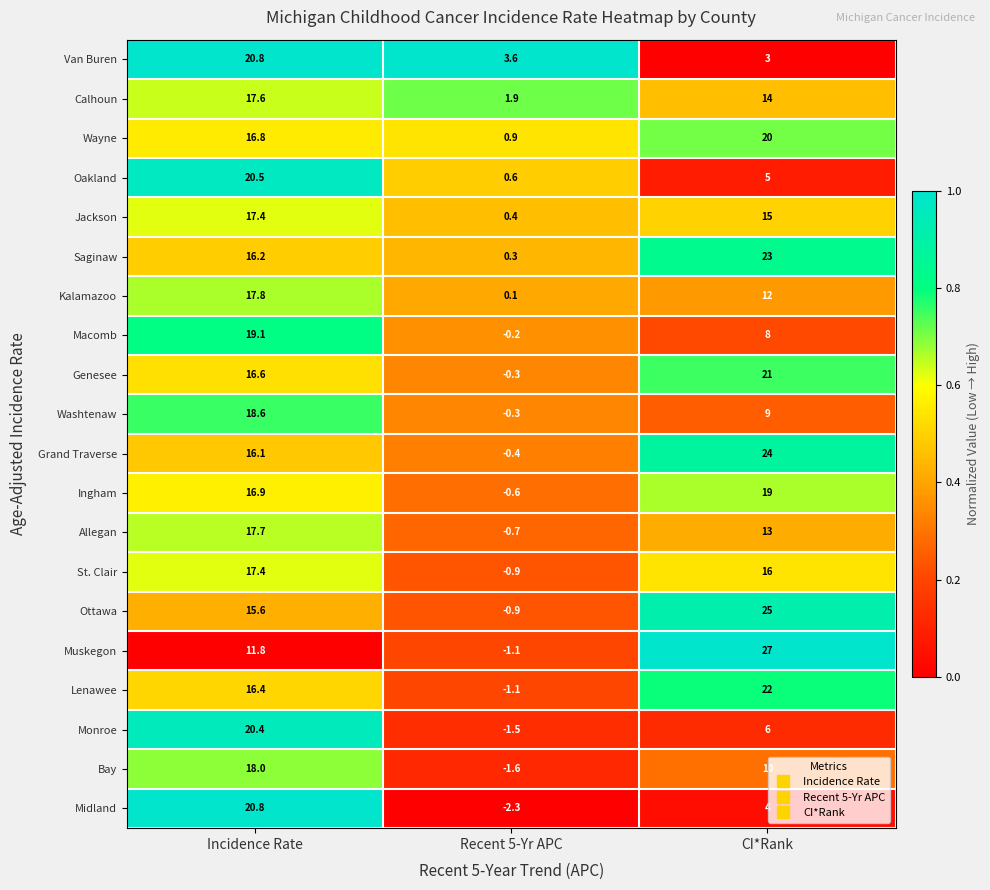

What is the difference between the highest and lowest values at CI*Rank?

24.0